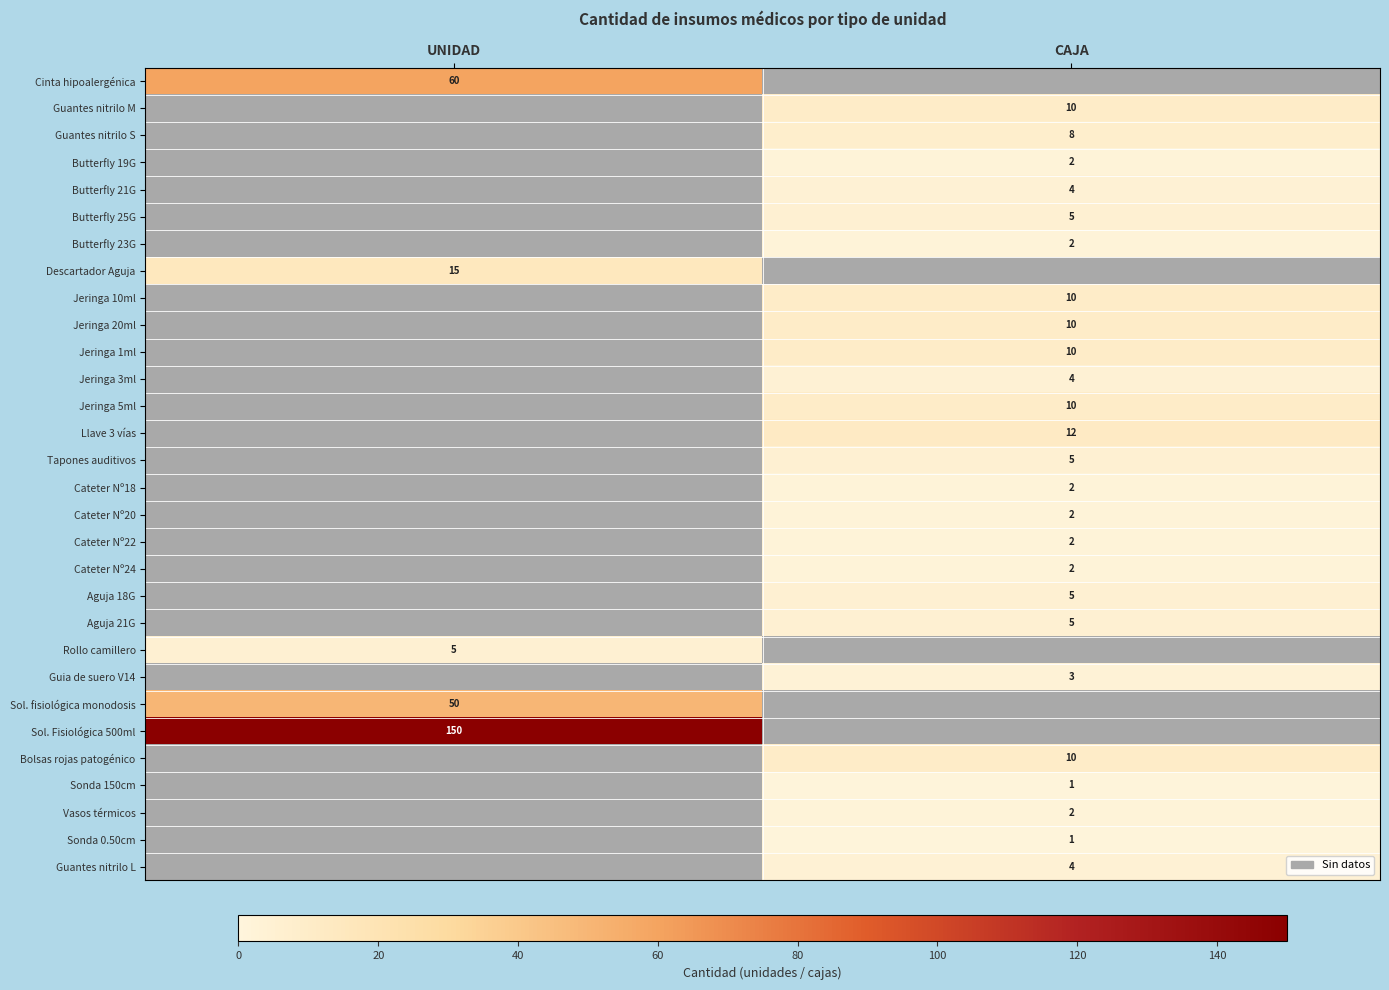

True or false: Cateter Nº18 has a value of 0 at CAJA.

False